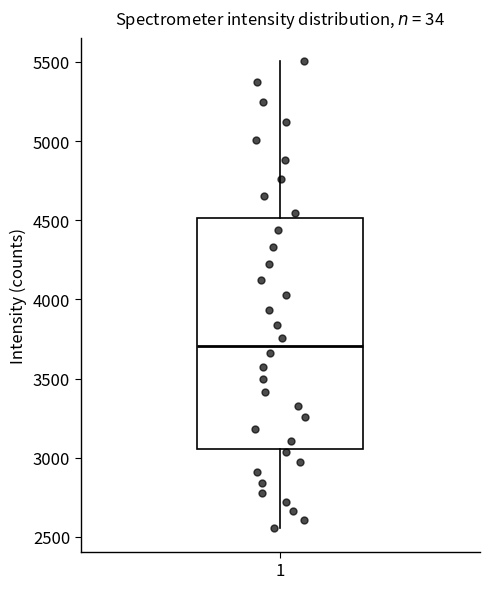

Read this box plot against the y-axis: the position of the median line, the range covered by the box, and the ends of both whiskers. The values are not printed on the chart, so give them approximately, as read against the axis.

median 3700, box 3050 to 4500, whiskers 2550 to 5500